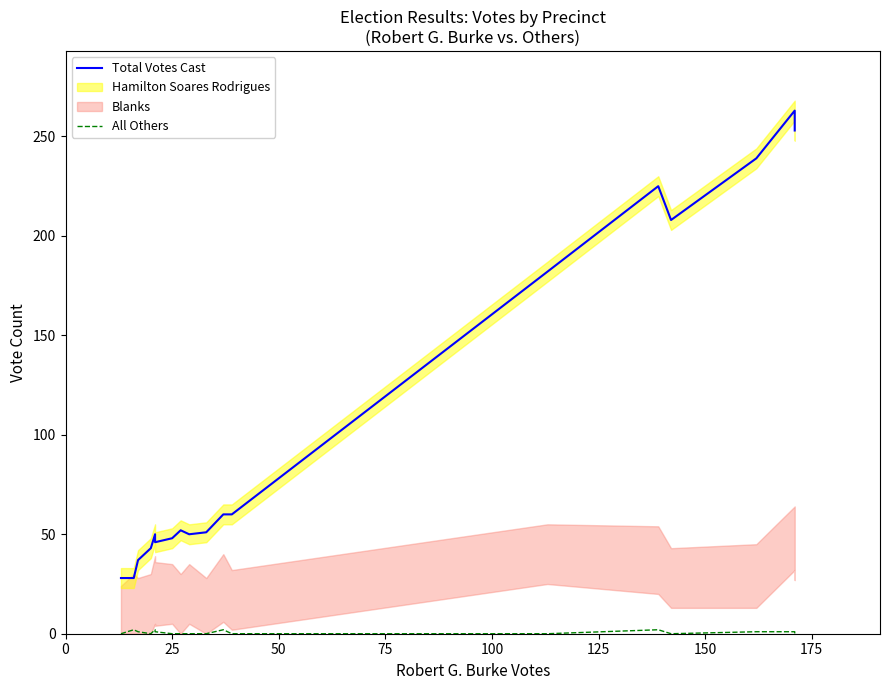

How many values in the All Others series exceed 0?

8